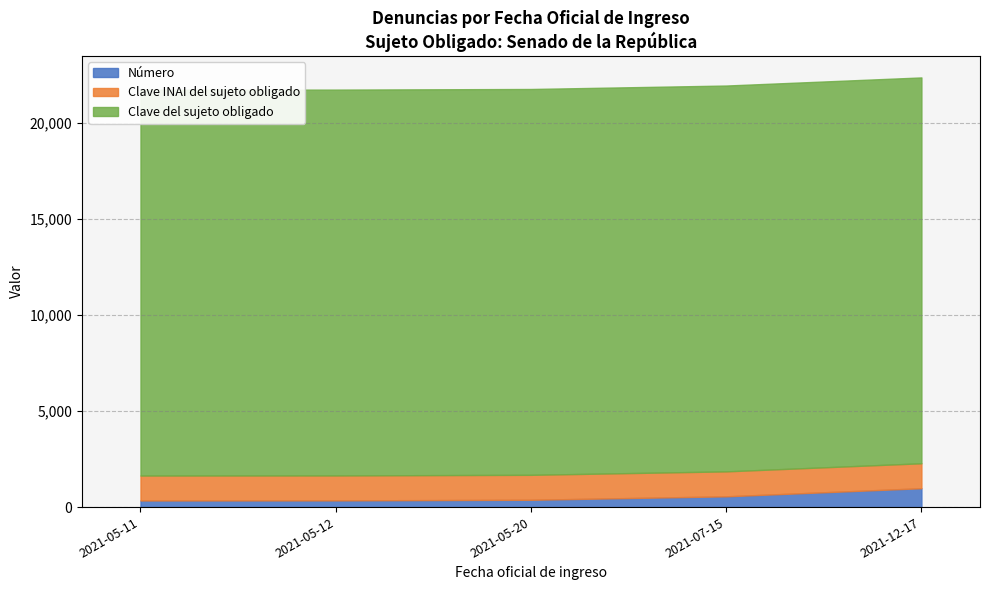

Reading left to right, list all the values displayed in this chart.

Número: 2021-05-11=344	2021-05-12=349	2021-05-20=381	2021-07-15=561	2021-12-17=983
Clave INAI del sujeto obligado: 2021-05-11=1300	2021-05-12=1300	2021-05-20=1300	2021-07-15=1300	2021-12-17=1300
Clave del sujeto obligado: 2021-05-11=20103	2021-05-12=20103	2021-05-20=20103	2021-07-15=20103	2021-12-17=20103